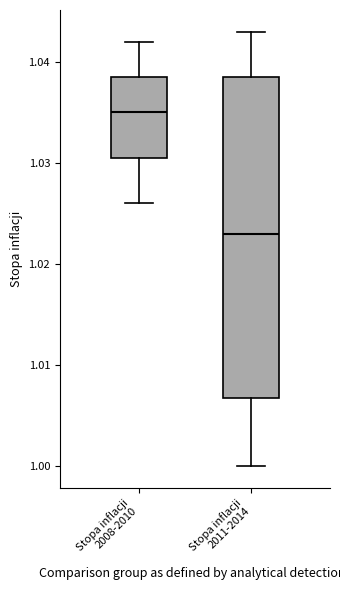

Where is the lower edge of the box for Stopa inflacji 2008-2010 on the y-axis? The values are not printed on the chart, so give them approximately, as read against the axis.

1.031